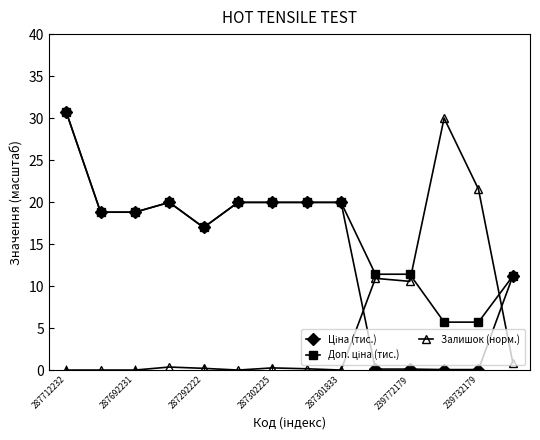

What is the value of the Залишок (норм.) point at the 12th from the left?

30.0